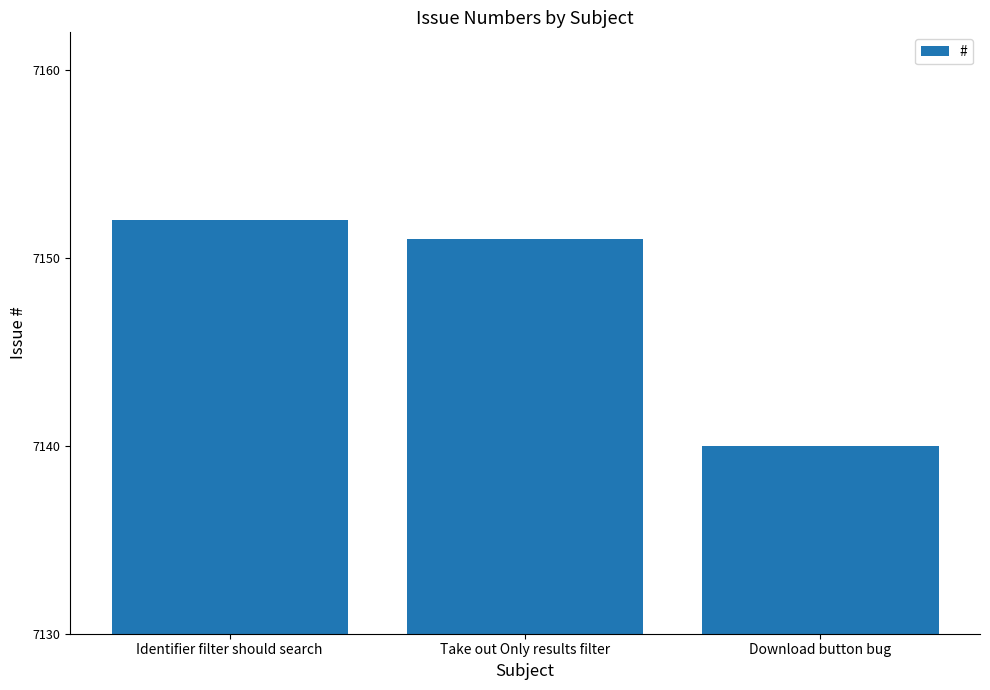

How many bars are there in total?

3